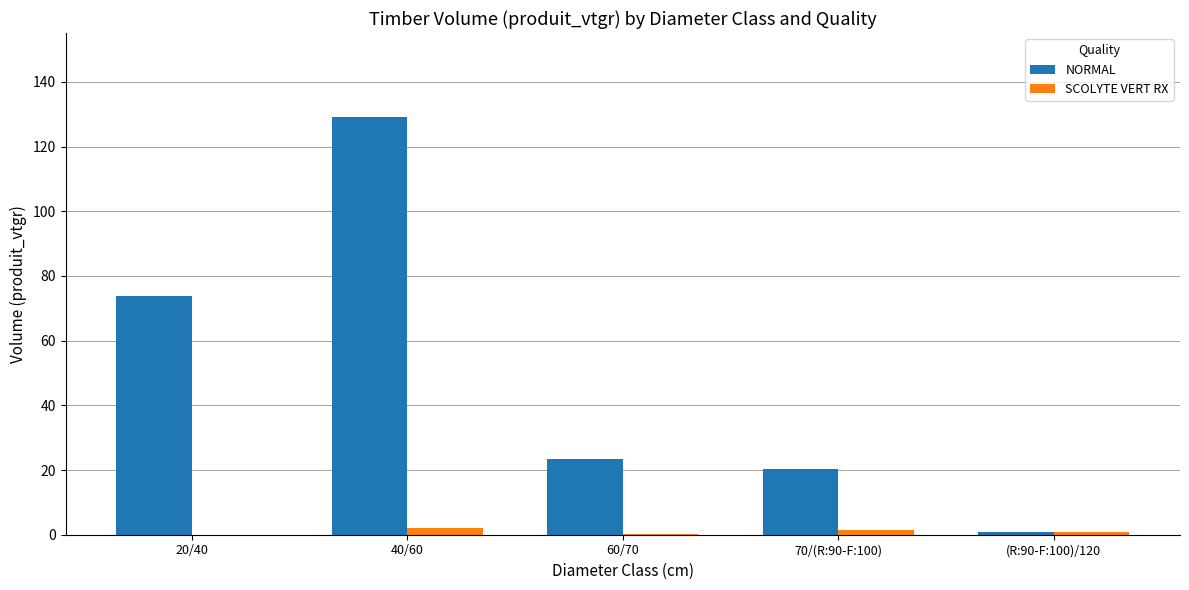

What is the highest value of the NORMAL series?

129.3